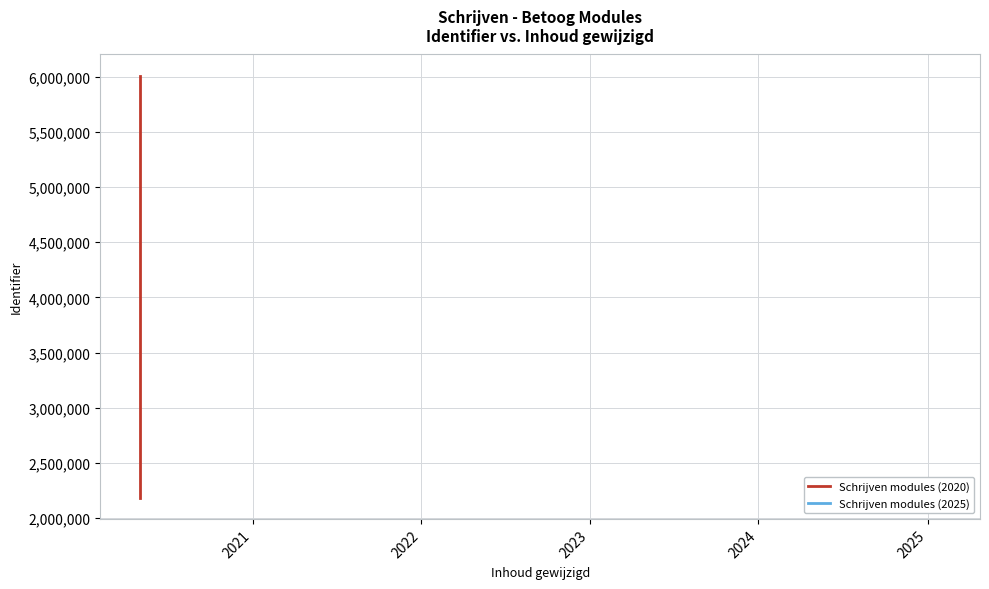

What is the minimum value shown in the chart?

2184045